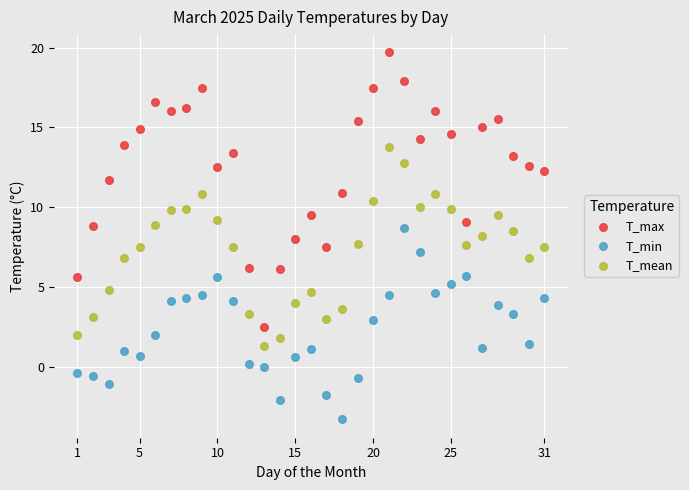

Across all data points, what is the range of Y values (max minus min)?

23.0